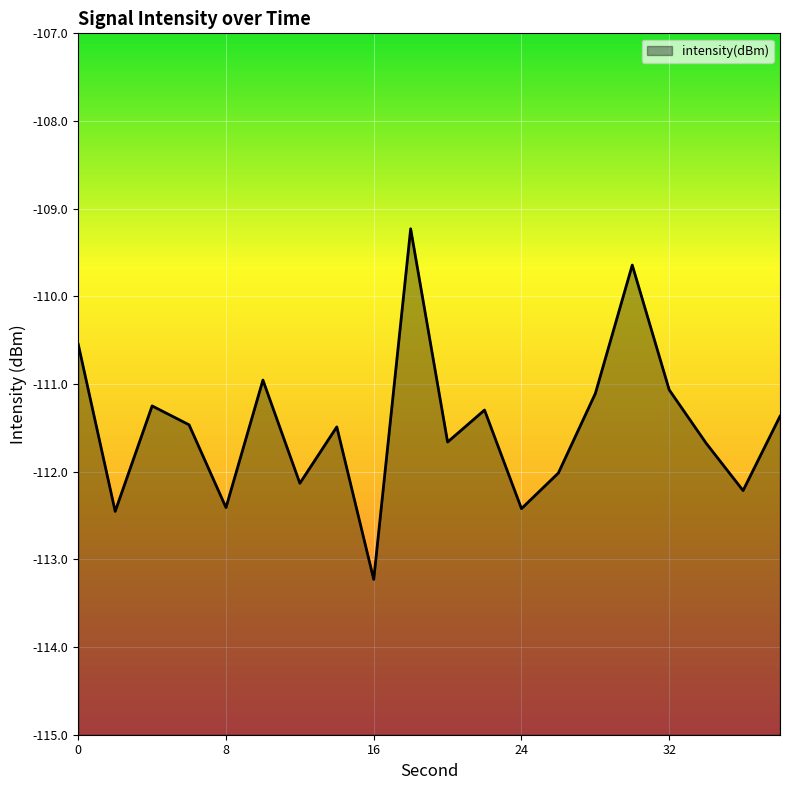

What is the difference between the maximum and second lowest values?

3.2